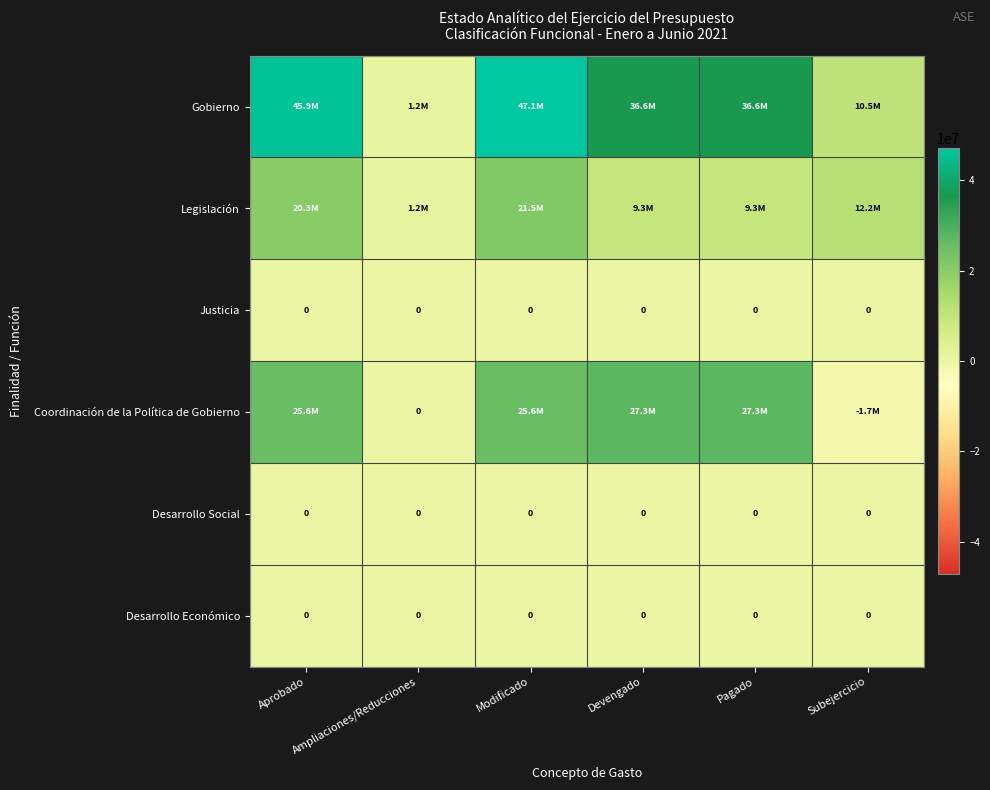

What is the difference between the Coordinación de la Política de Gobierno values at Ampliaciones/Reducciones and Pagado?

27251119.8